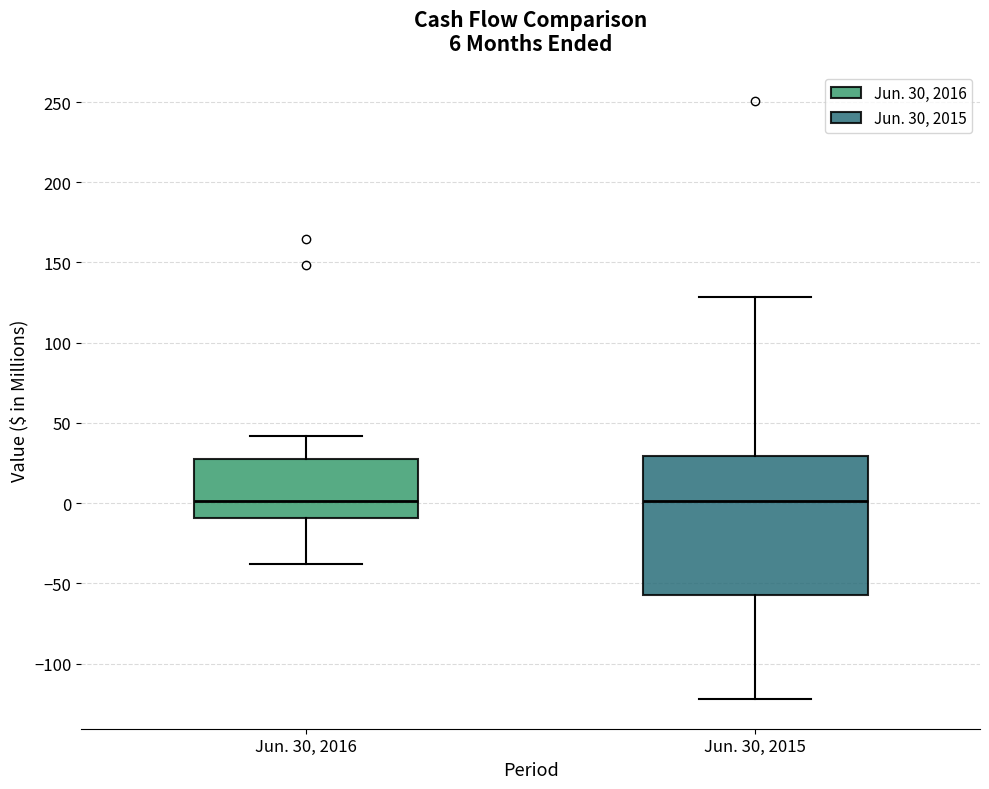

Which box is the tallest, from its lower edge to its upper edge?

Jun. 30, 2015